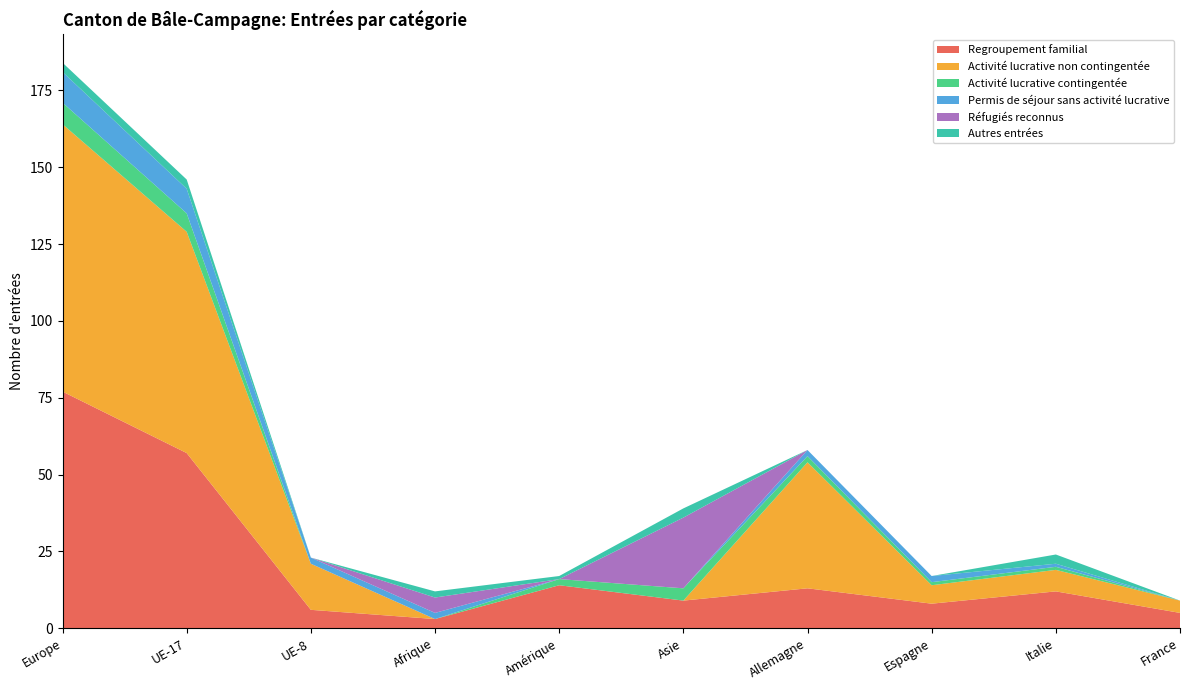

Reading left to right, list all the values displayed in this chart.

Regroupement familial: 77	57	6	3	14	9	13	8	12	5
Activité lucrative non contingentée: 87	72	15	0	0	0	41	6	7	4
Activité lucrative contingentée: 7	6	0	0	2	4	2	1	1	0
Permis de séjour sans activité lucrative: 10	8	2	2	0	0	2	2	1	0
Réfugiés reconnus: 0	0	0	5	0	23	0	0	0	0
Autres entrées: 3	3	0	2	1	3	0	0	3	0